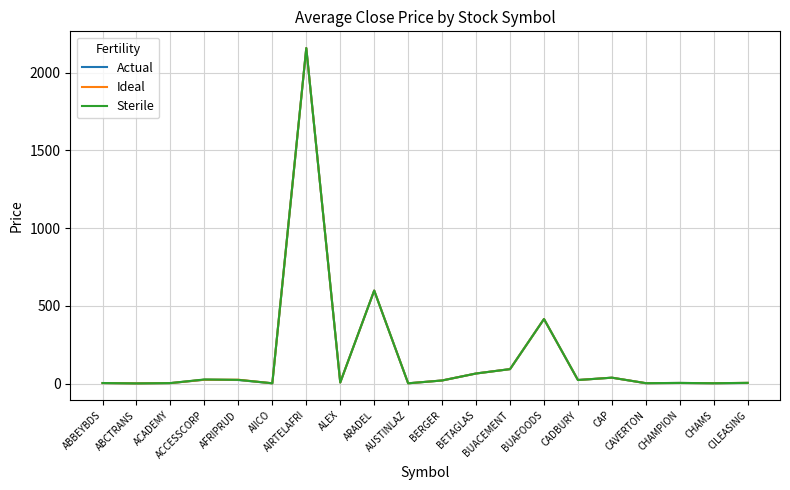

What is the maximum value for Sterile?

2156.9